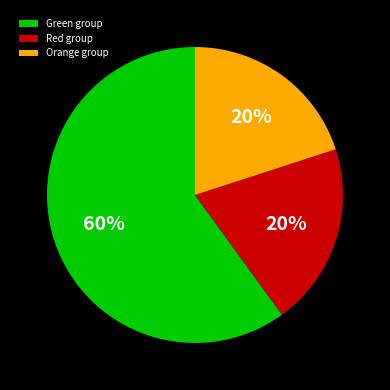

Approximately how many times larger is the value at Red group compared to Green group?

0.3